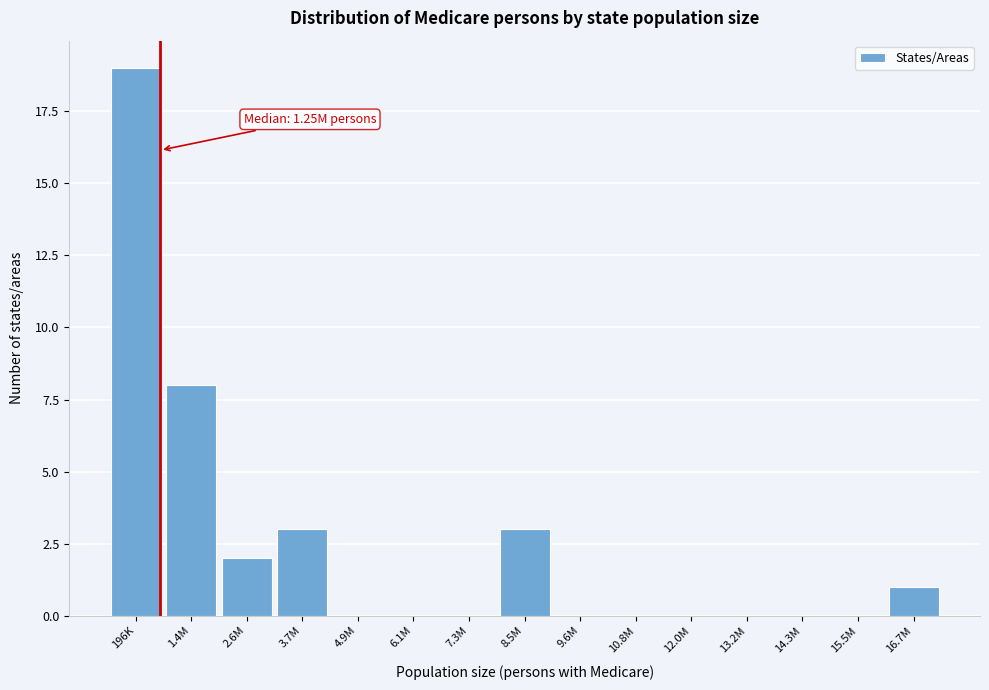

Reading left to right, what are all the values shown in this chart?

196K=19	1.4M=8	2.6M=2	3.7M=3	4.9M=0	6.1M=0	7.3M=0	8.5M=3	9.6M=0	10.8M=0	12.0M=0	13.2M=0	14.3M=0	15.5M=0	16.7M=1